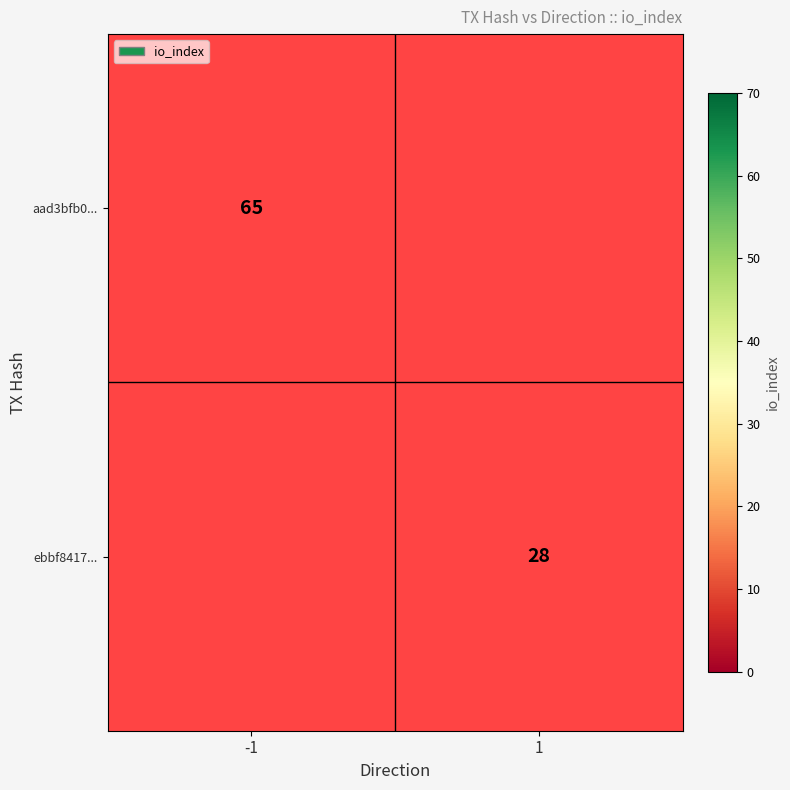

True or false: ebbf8417... has a value of 18.2 at 1.

False